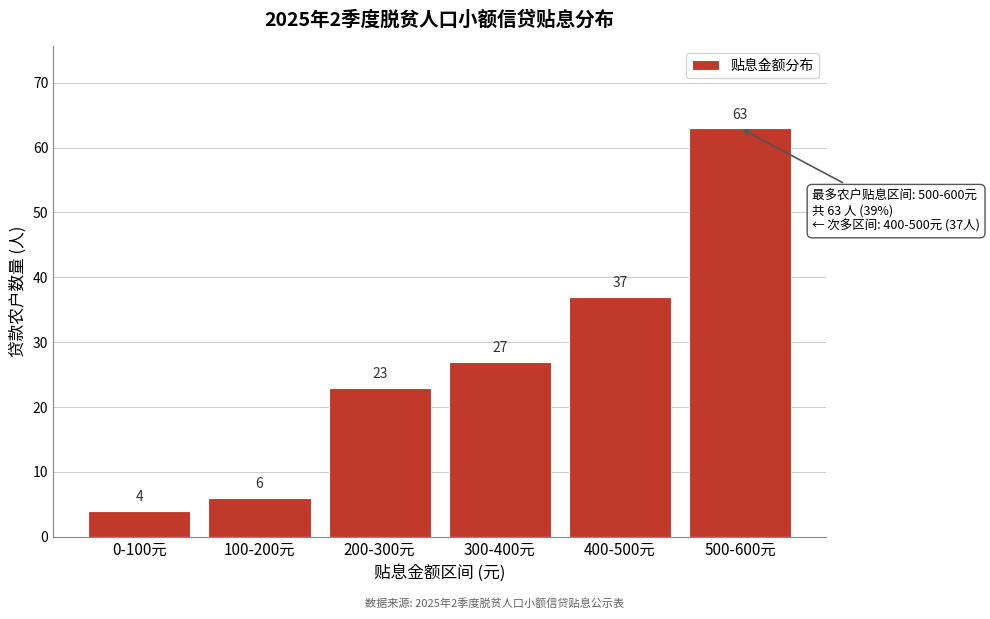

Reading left to right, extract all data points from this chart.

4	6	23	27	37	63